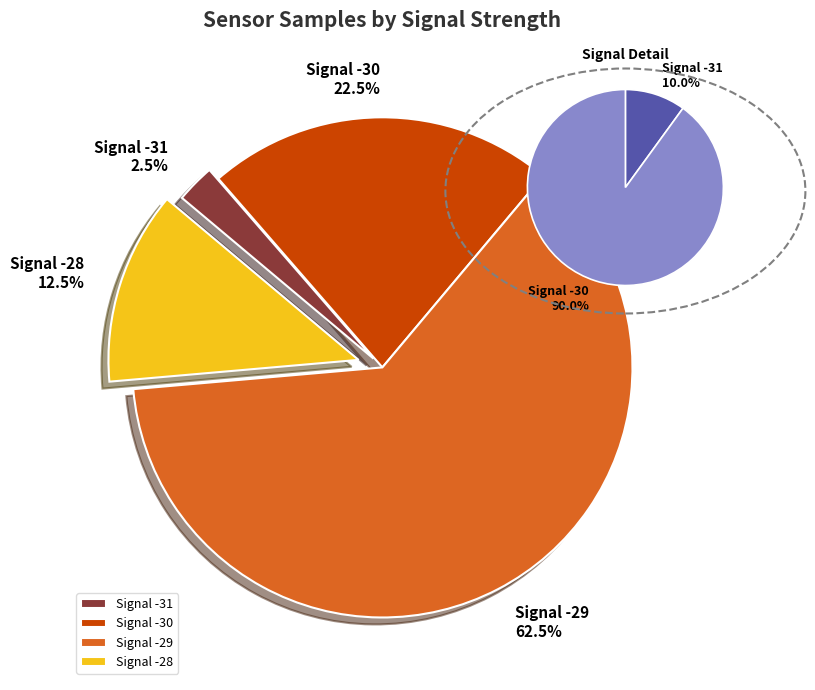

Between -30 and 22, which is larger?

-30